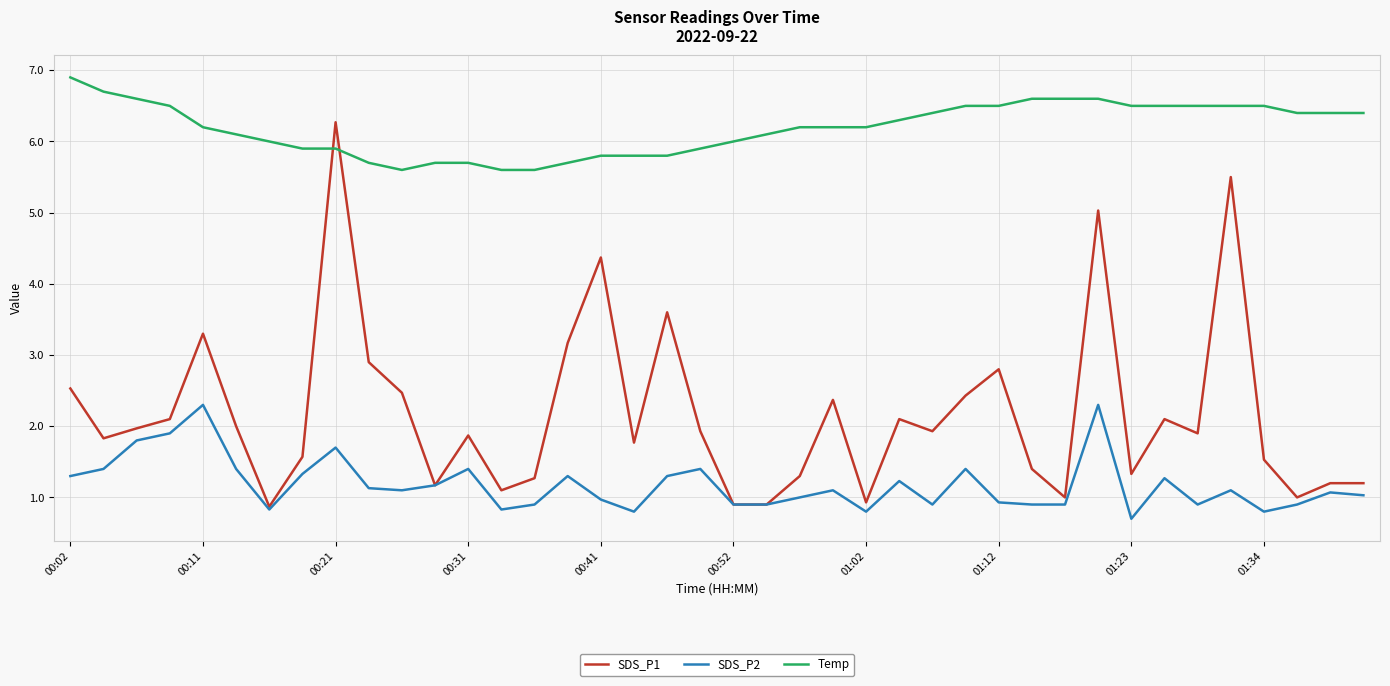

True or false: SDS_P2 and Temp cross at least once.

False